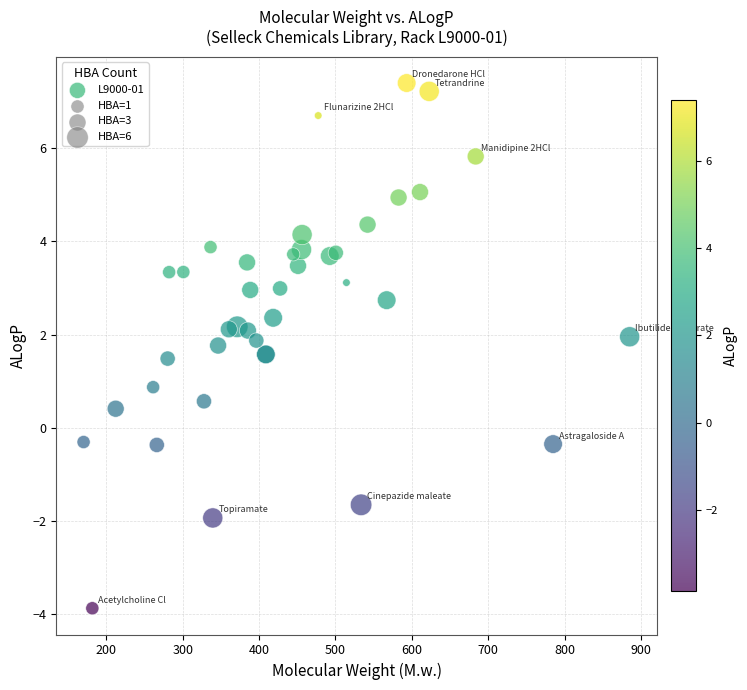

What Y value in the scatter plot is closest to 1?

0.9